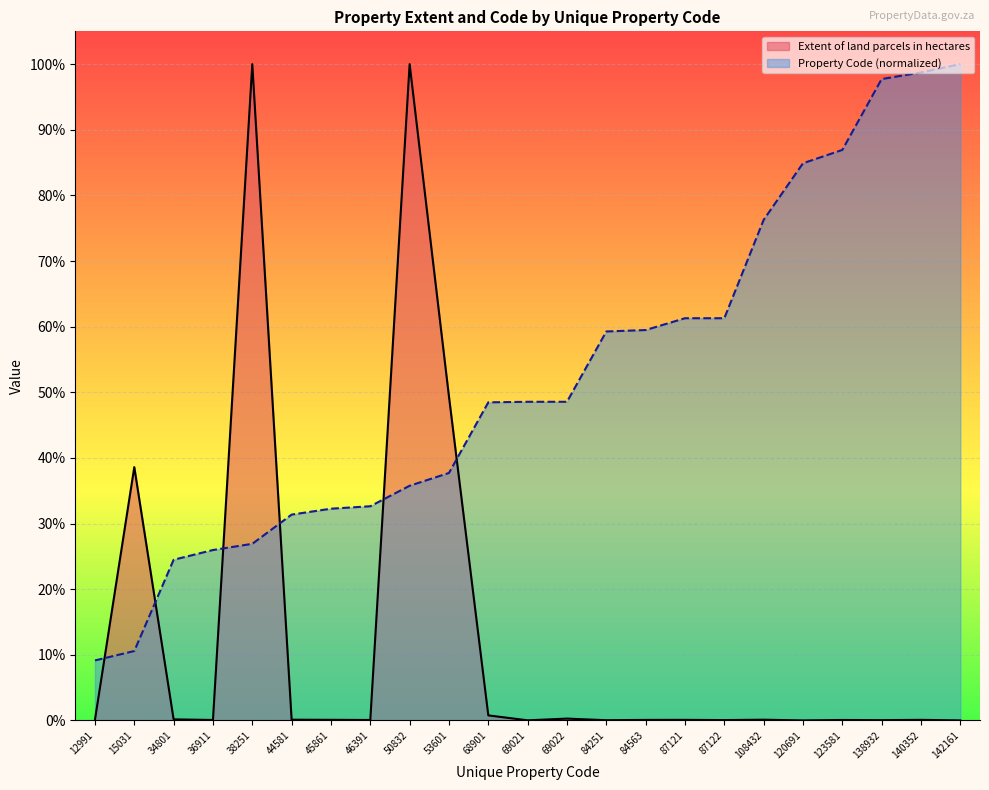

What is the difference between the Property Code values at 46391 and 53601?

0.1